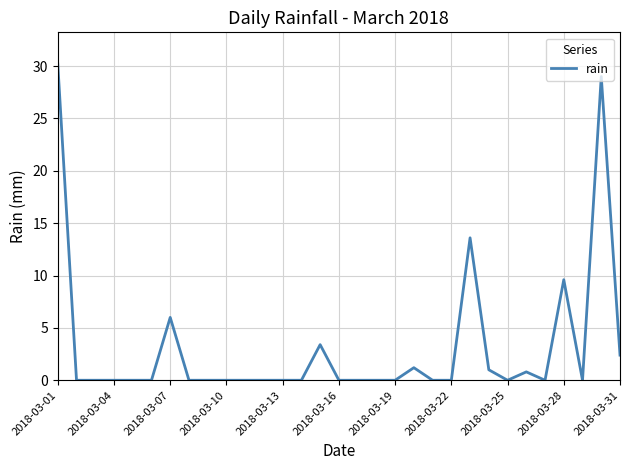

How many lines are shown in the chart?

1